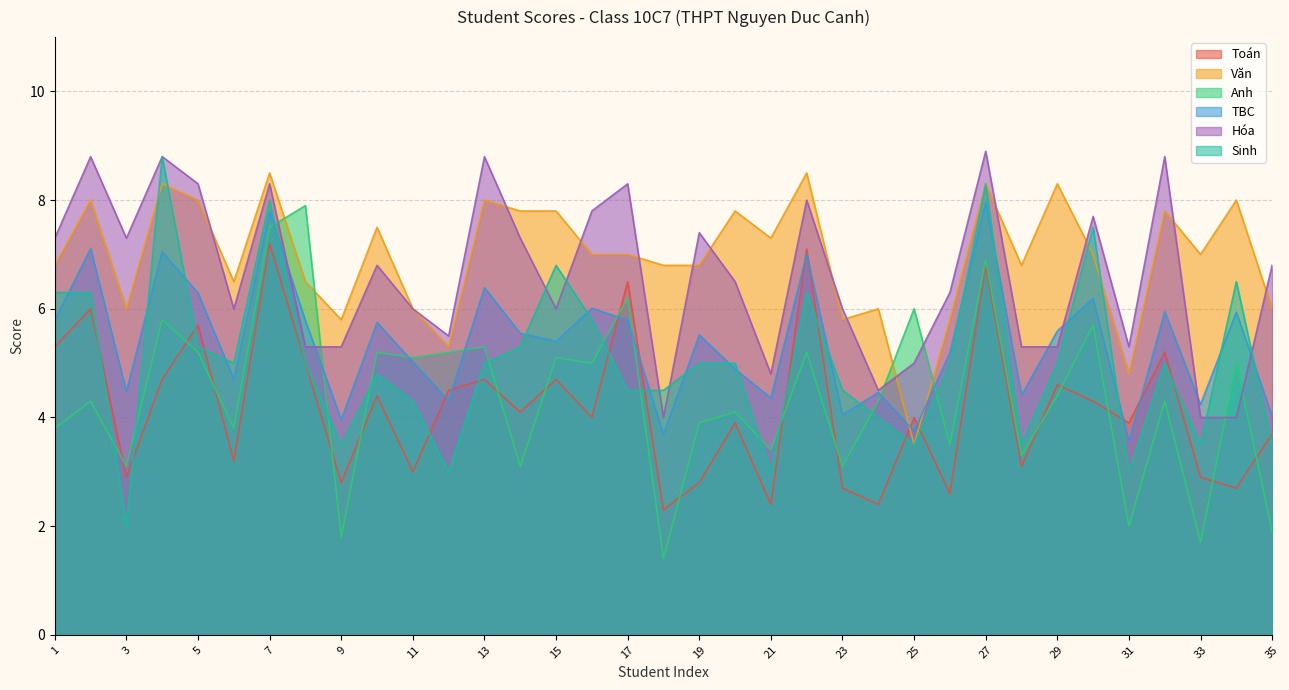

What is the value of the Sinh point at the 29th from the left?

5.0